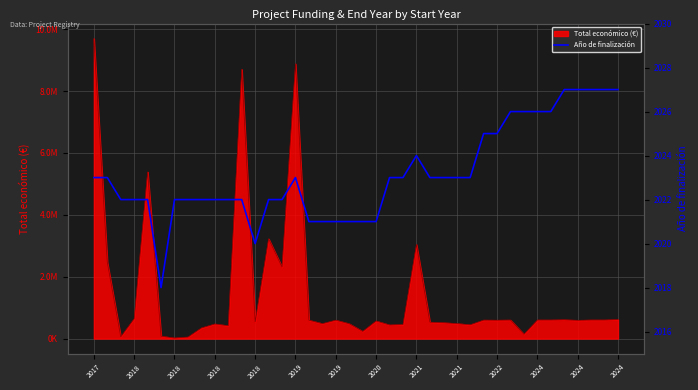

Does the chart have visible grid lines?

Yes